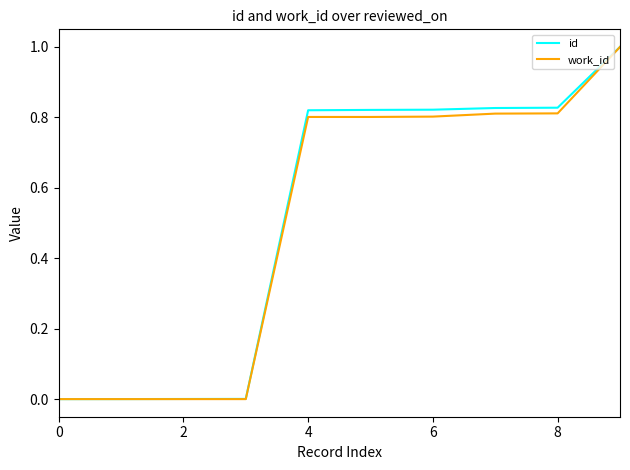

What is the maximum value for id?

1.0